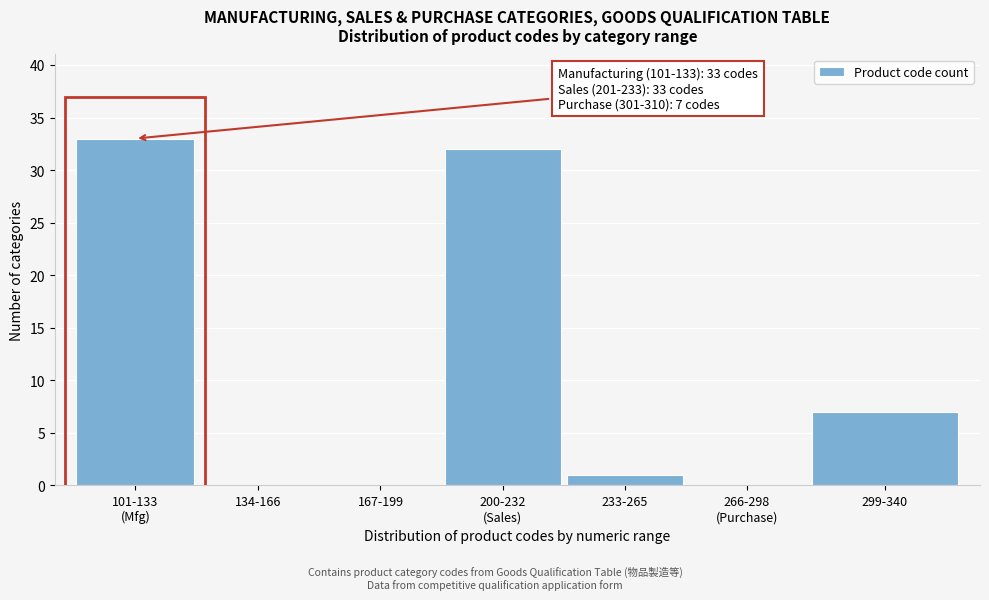

What is the greatest value displayed?

33